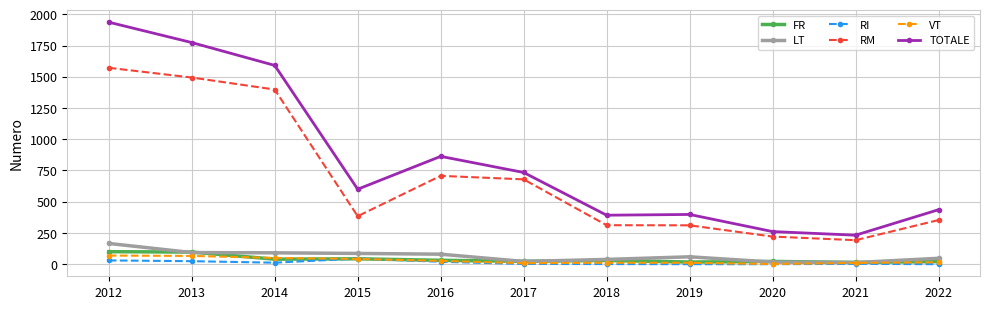

What are all the series names shown in the legend?

FR, LT, RI, RM, VT, TOTALE